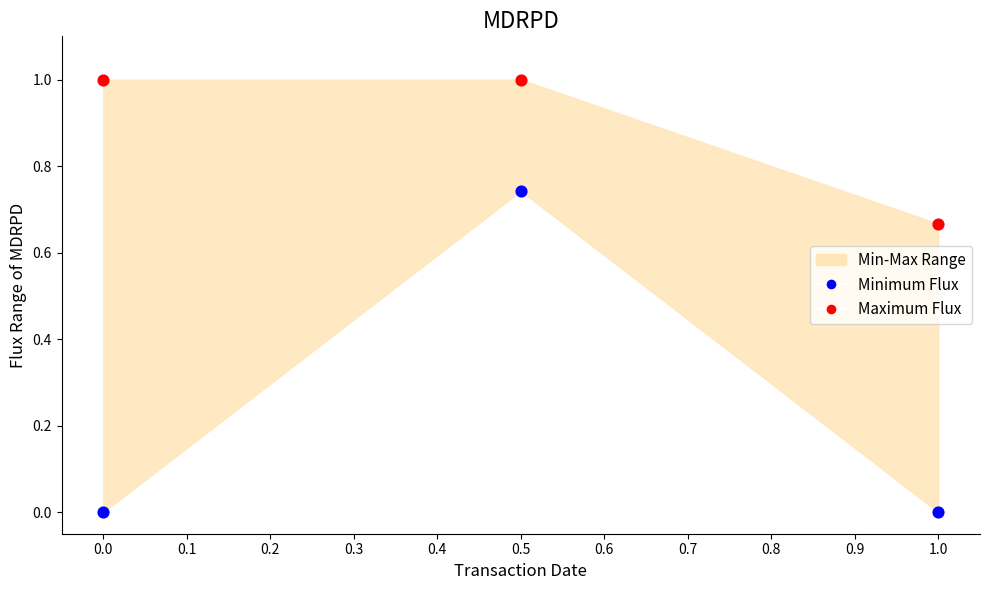

Which series reaches the minimum Y coordinate?

Minimum Flux